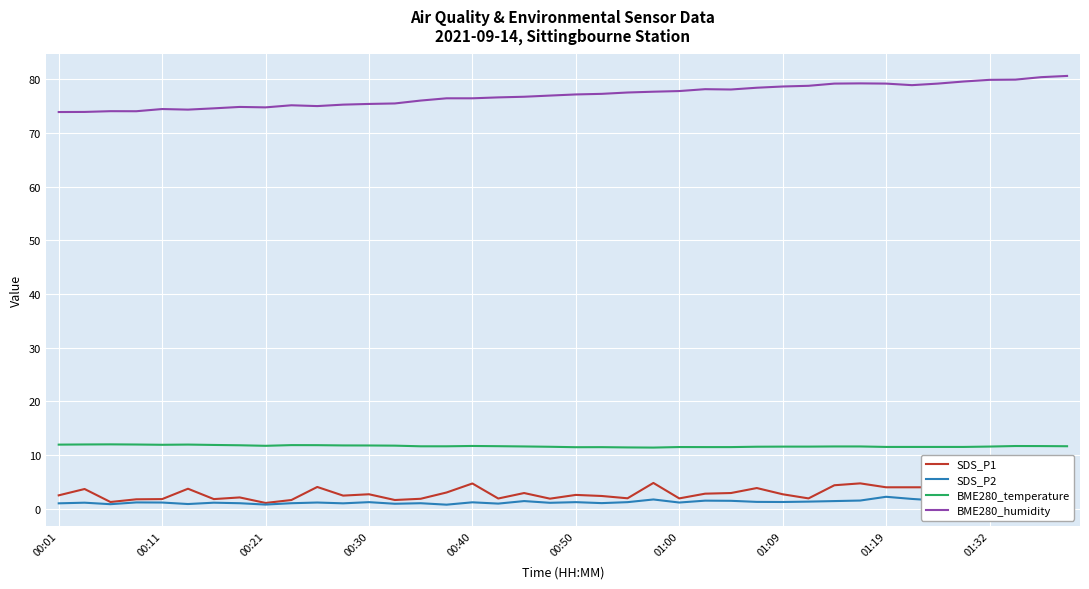

Is it true that BME280_temperature equals 20.3 at 01:32?

False